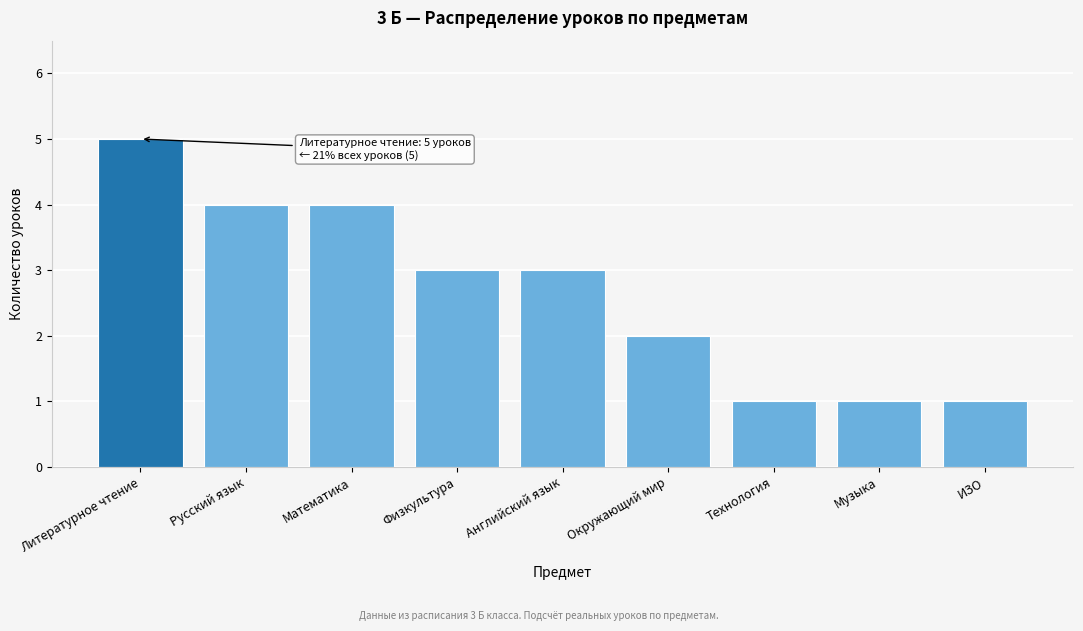

Reading left to right, what are all the values shown in this chart?

5	4	4	3	3	2	1	1	1